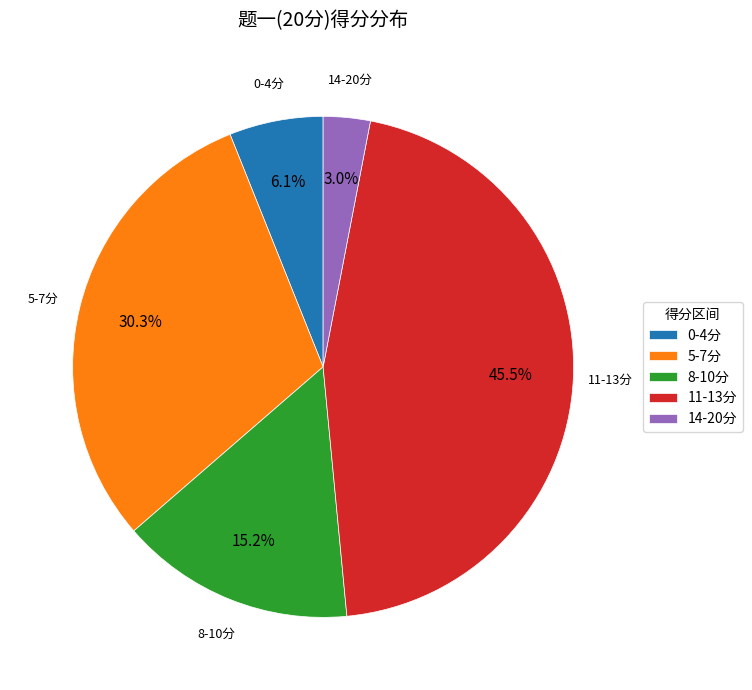

To the nearest percent, what is the difference between the largest and smallest slice percentages?

42%